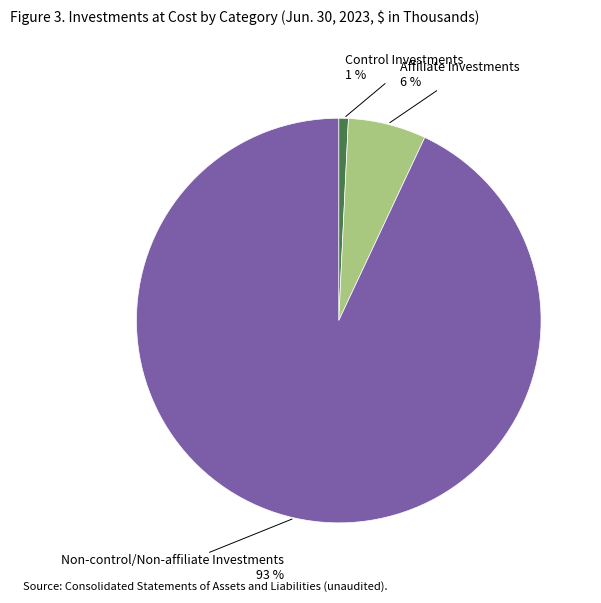

Is the sum of Affiliate Investments and Non-control/Non-affiliate Investments greater than half?

Yes